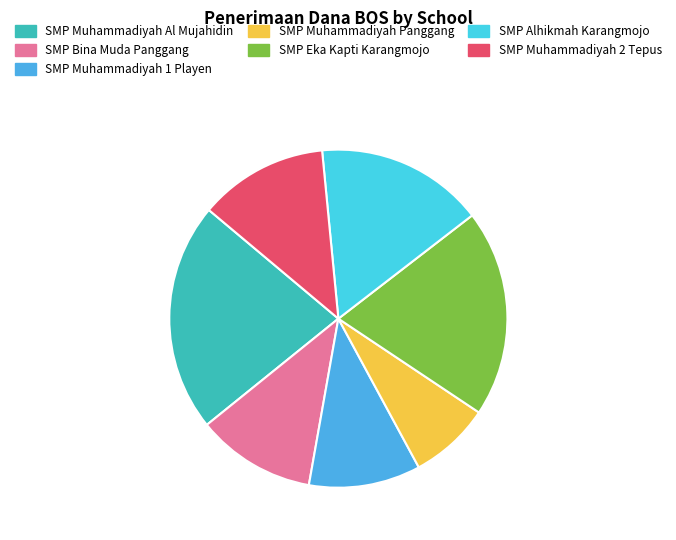

How many segments does this pie chart have?

7